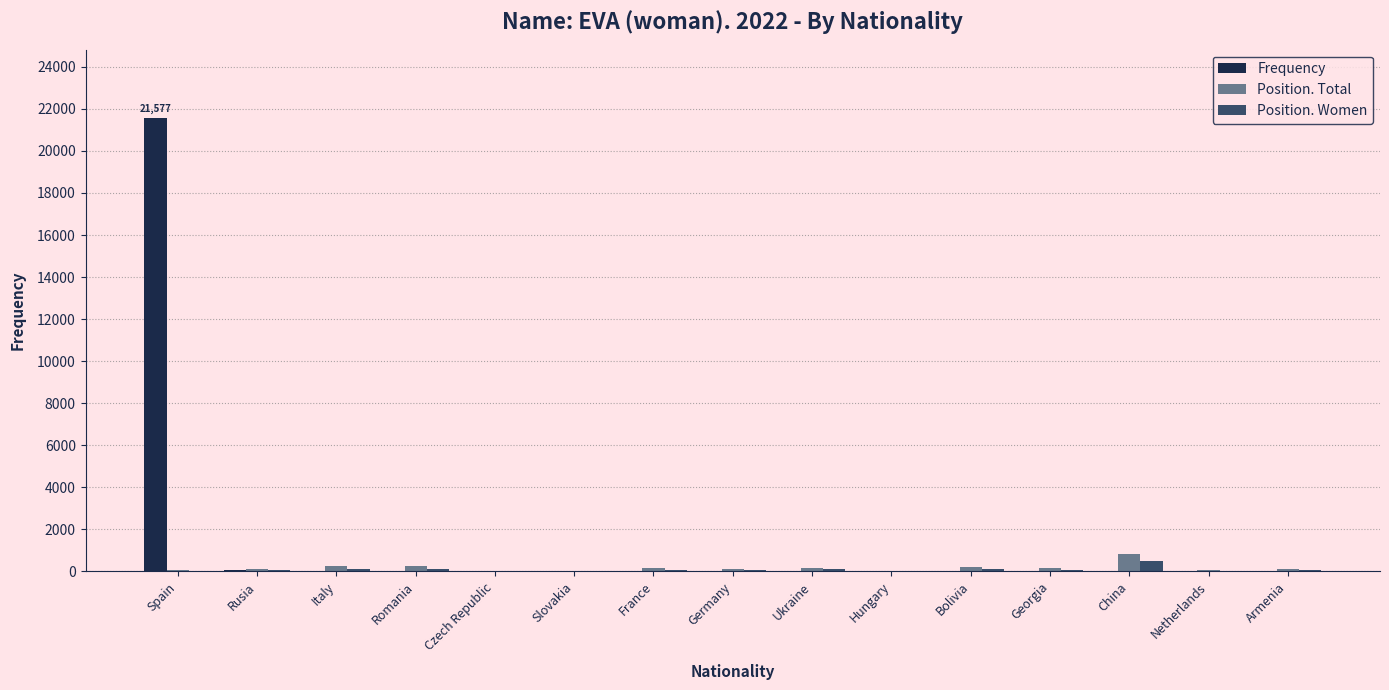

What are all the series names shown in the legend?

Frequency, Position. Total, Position. Women